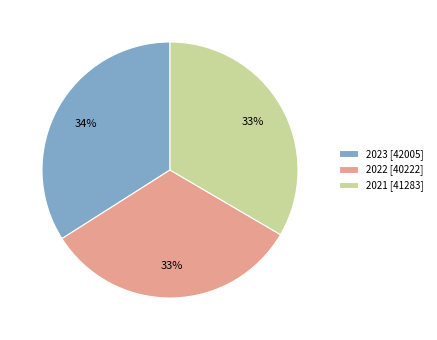

The 2022 slice represents 33% of the pie. True or false?

True